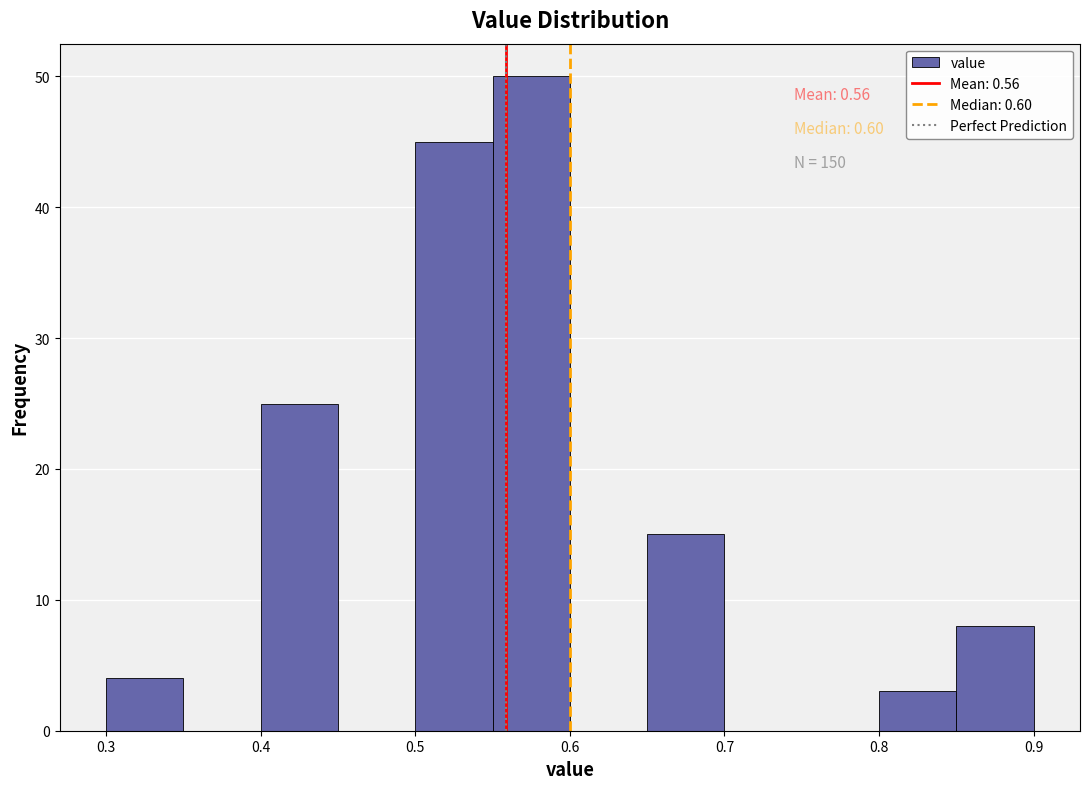

Over which range of the x-axis is the bar tallest?

0.55 to 0.60